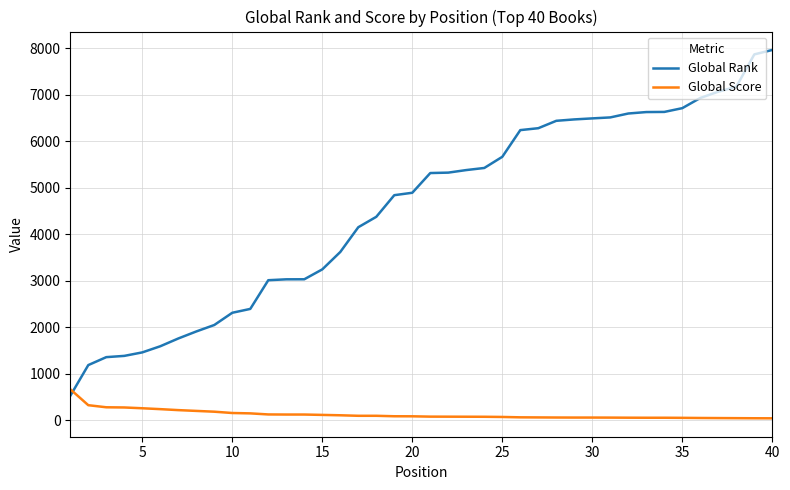

Count the number of data series in this chart.

2